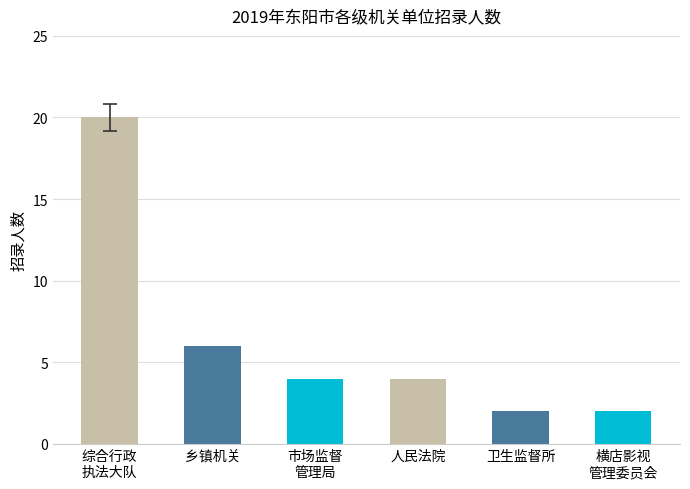

What is the value of the 3rd bar from the left?

4